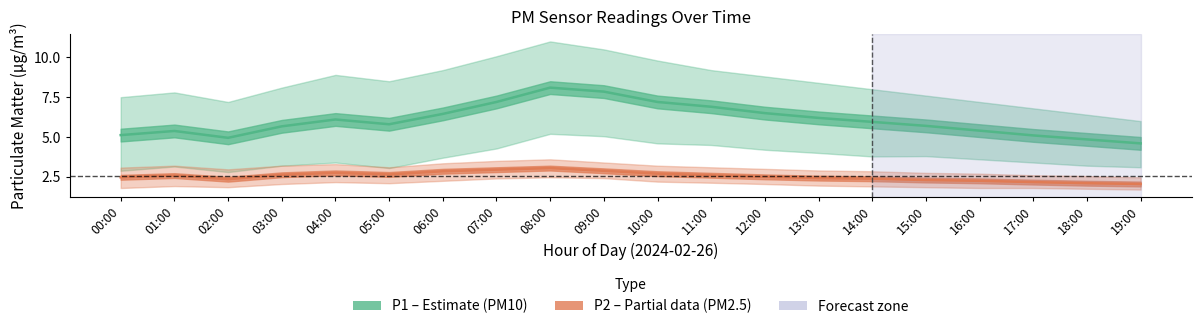

List the labels in order of P1 (PM10) value, largest first.

08:00, 09:00, 07:00, 10:00, 11:00, 12:00, 06:00, 13:00, 04:00, 14:00, 05:00, 15:00, 03:00, 16:00, 01:00, 00:00, 17:00, 02:00, 18:00, 19:00